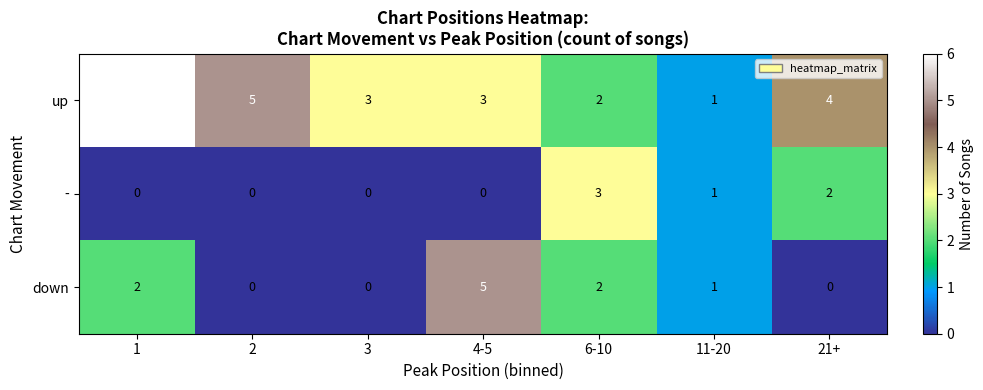

The up series shows 6 at 1. True or false?

True